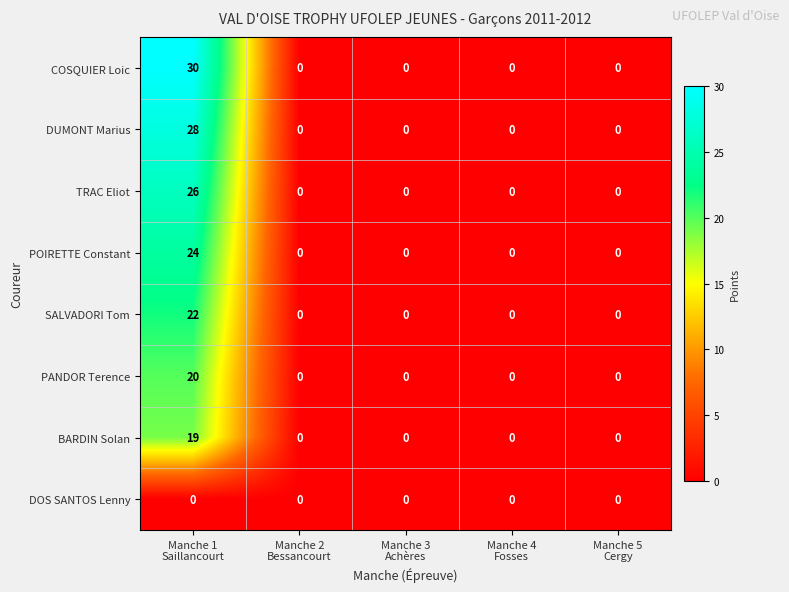

What is the difference between the maximum and minimum values in the POIRETTE Constant series?

24